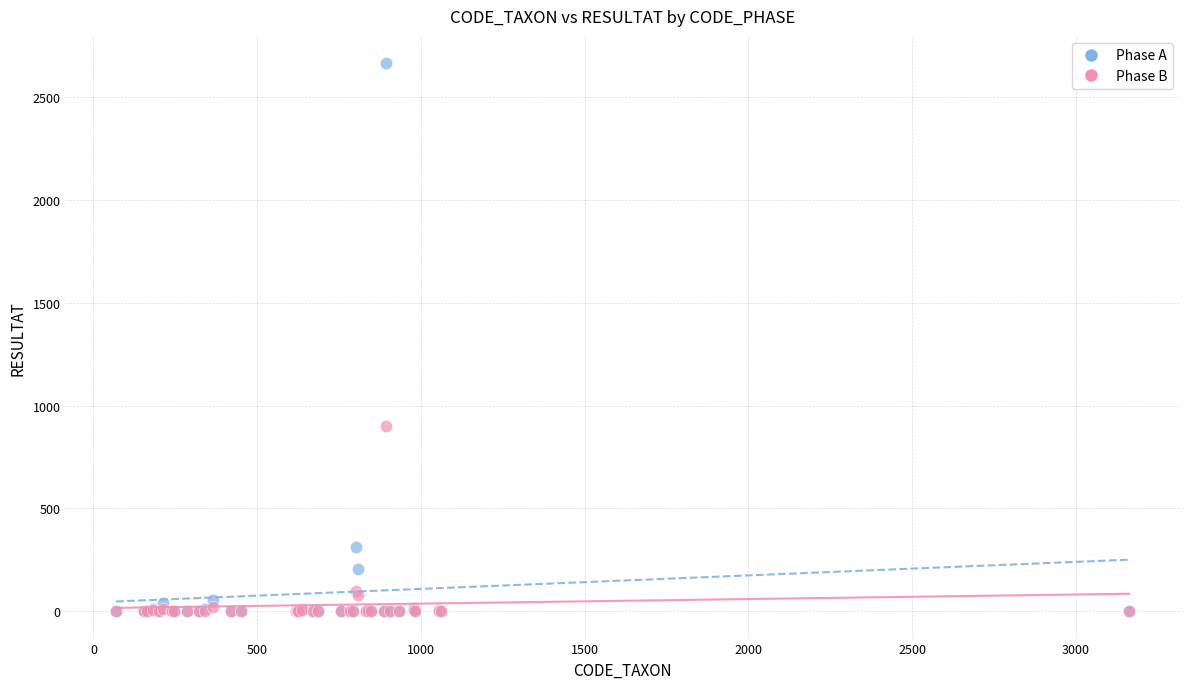

What are all the series names shown in the legend?

Phase A, Phase B